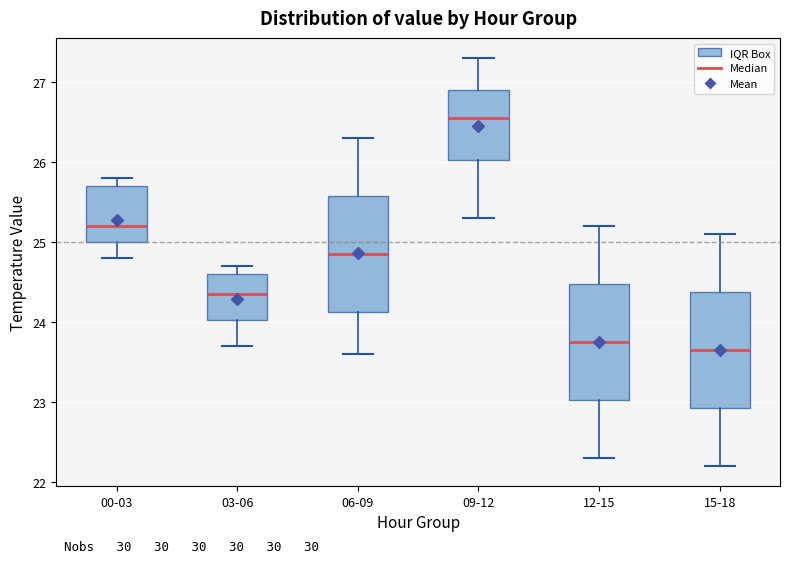

Where is the upper edge of the box for 03-06 on the y-axis? The values are not printed on the chart, so give them approximately, as read against the axis.

24.6